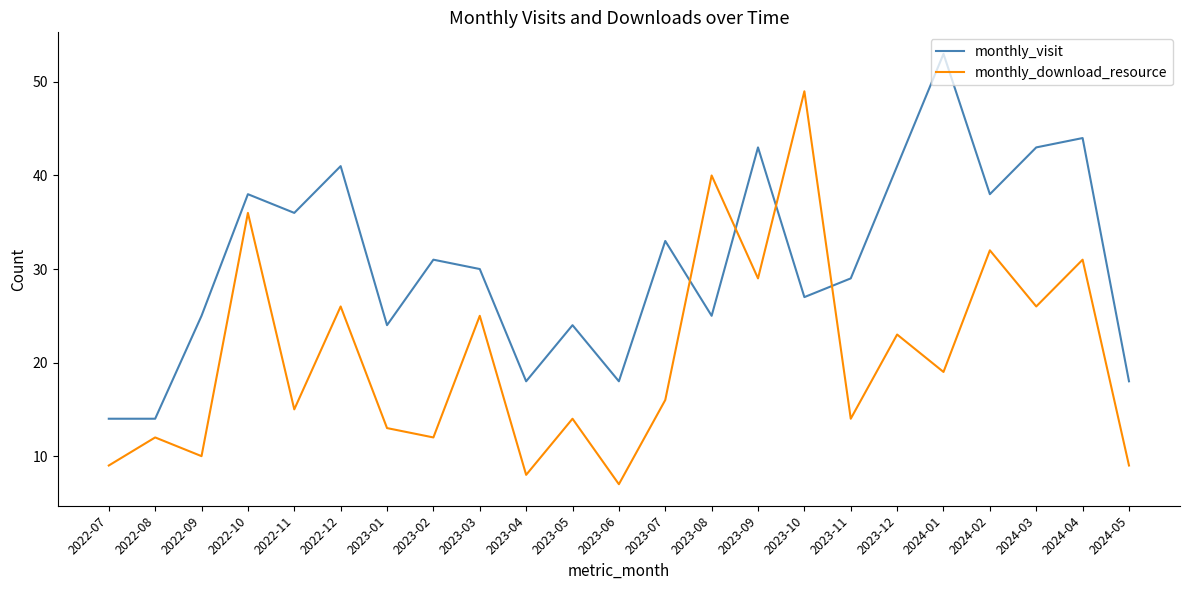

Reading left to right, extract all data points from this chart.

monthly_visit: 14	14	25	38	36	41	24	31	30	18	24	18	33	25	43	27	29	41	53	38	43	44	18
monthly_download_resource: 9	12	10	36	15	26	13	12	25	8	14	7	16	40	29	49	14	23	19	32	26	31	9